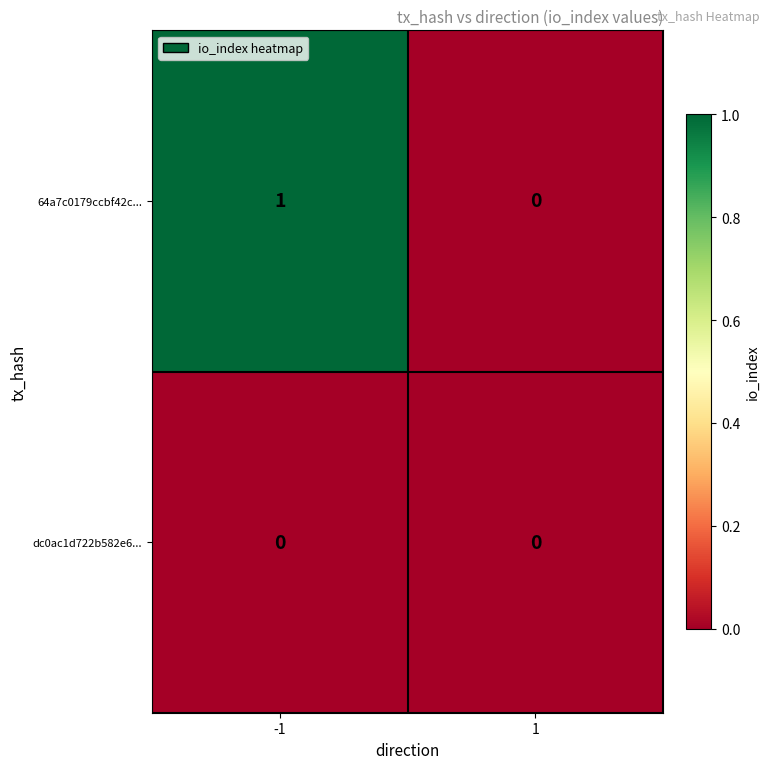

Is it true that 64a7c0179ccbf42c... equals 0 at 1?

True